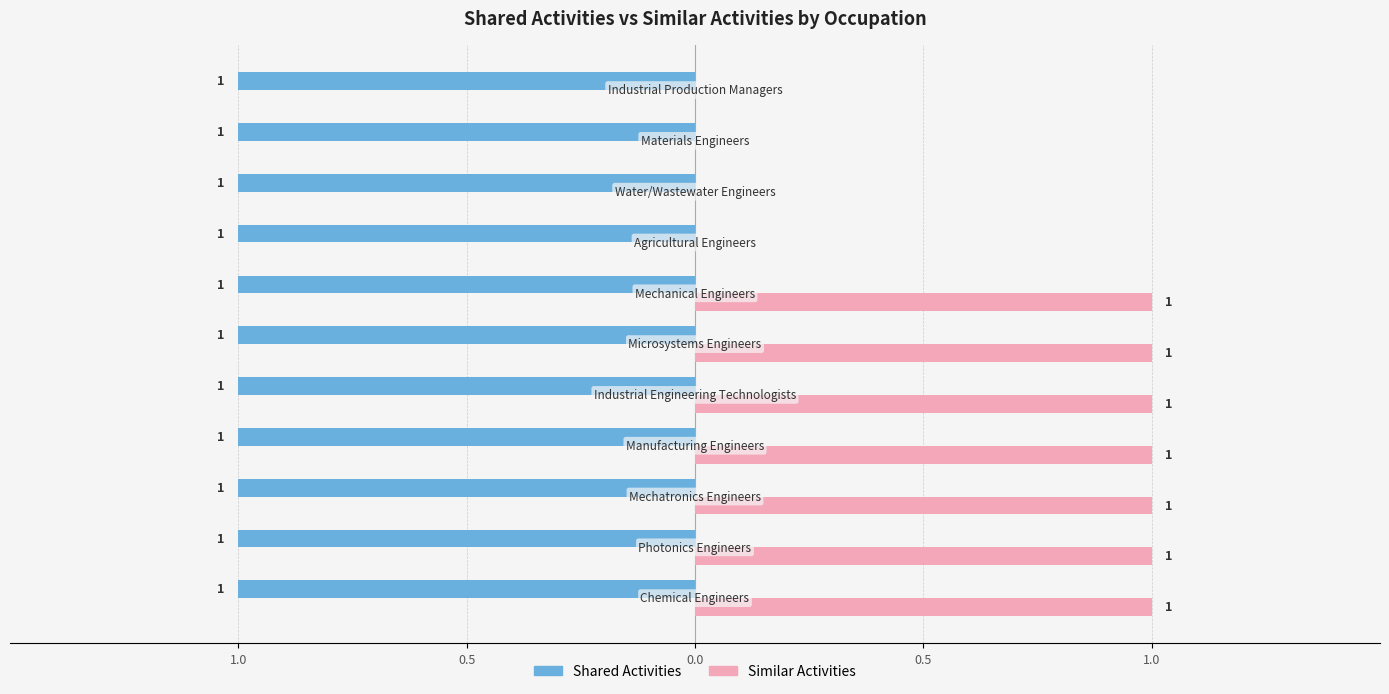

What are all the series names shown in the legend?

Shared Activities, Similar Activities